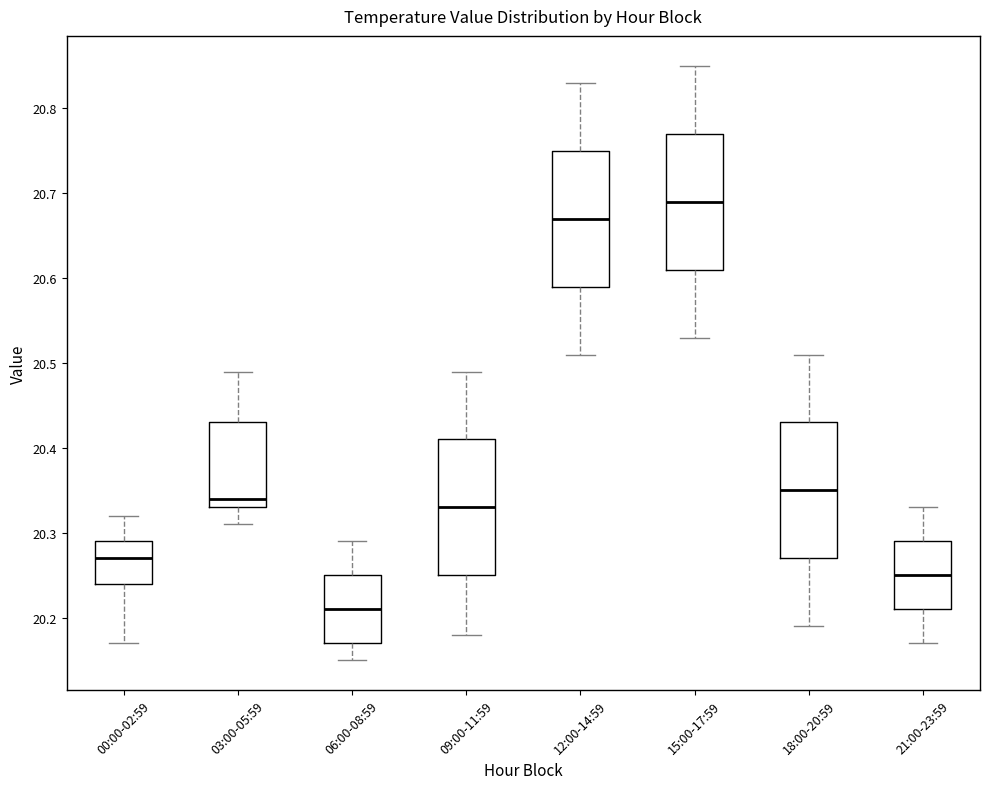

Which box's median line is the lowest?

06:00-08:59